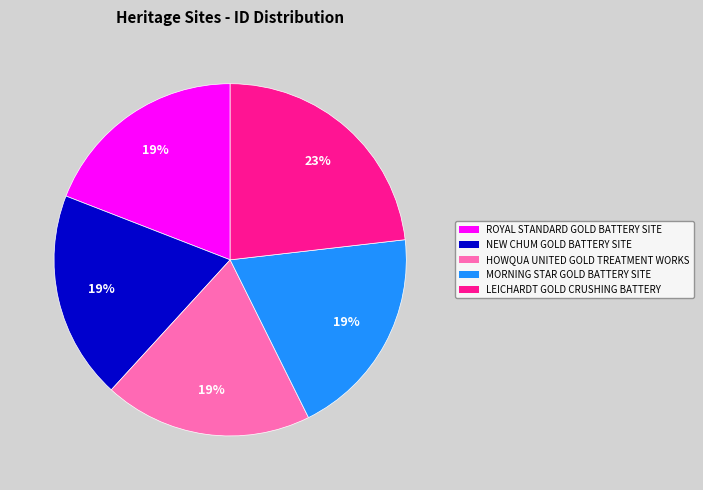

What percentage is the HOWQUA UNITED GOLD TREATMENT WORKS slice, to the nearest percent?

19%